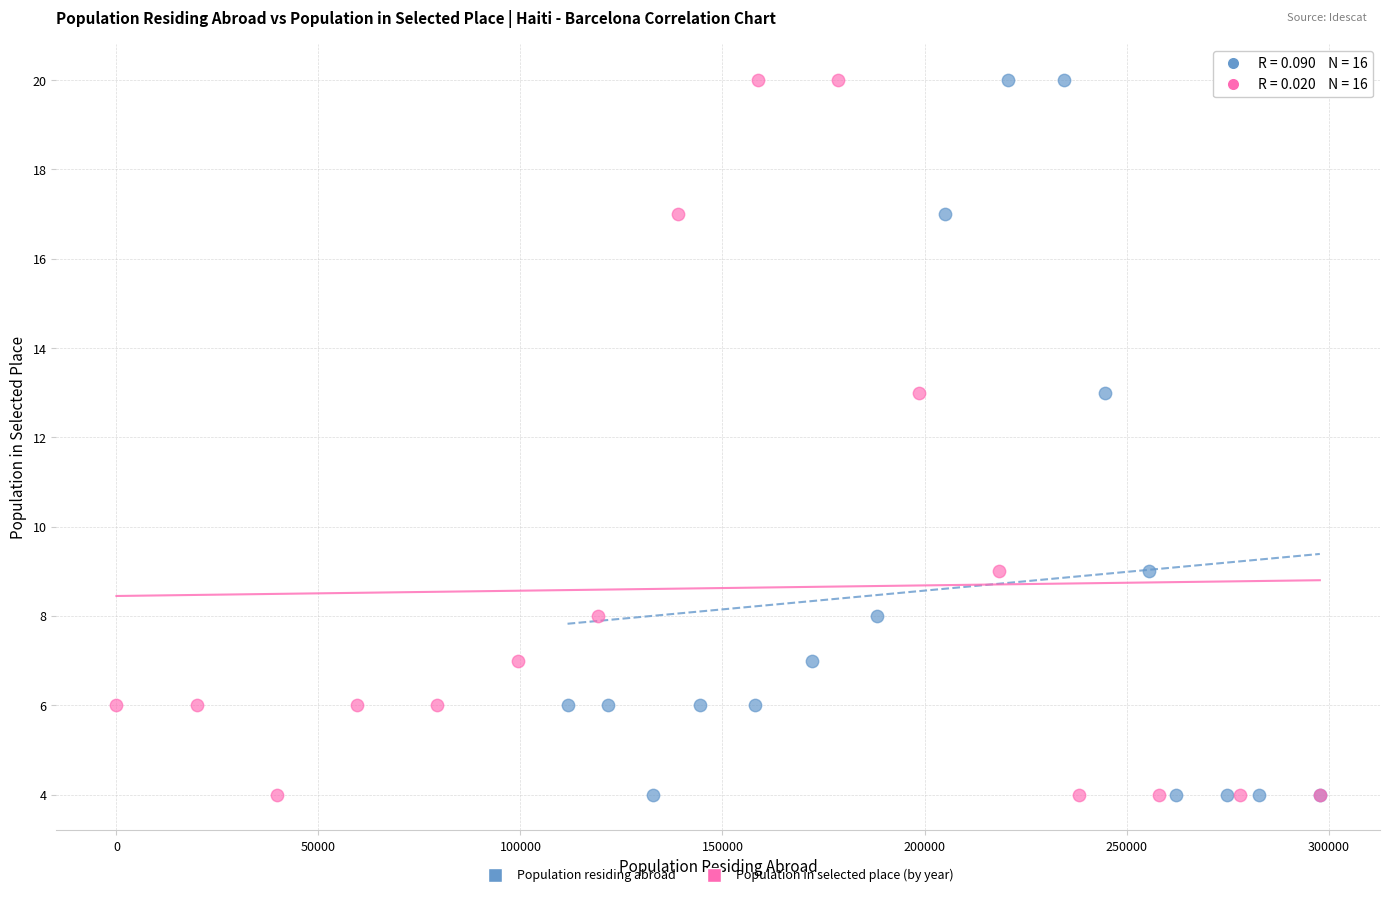

What are all the series names shown in the legend?

Population residing abroad, Population in selected place (by year)